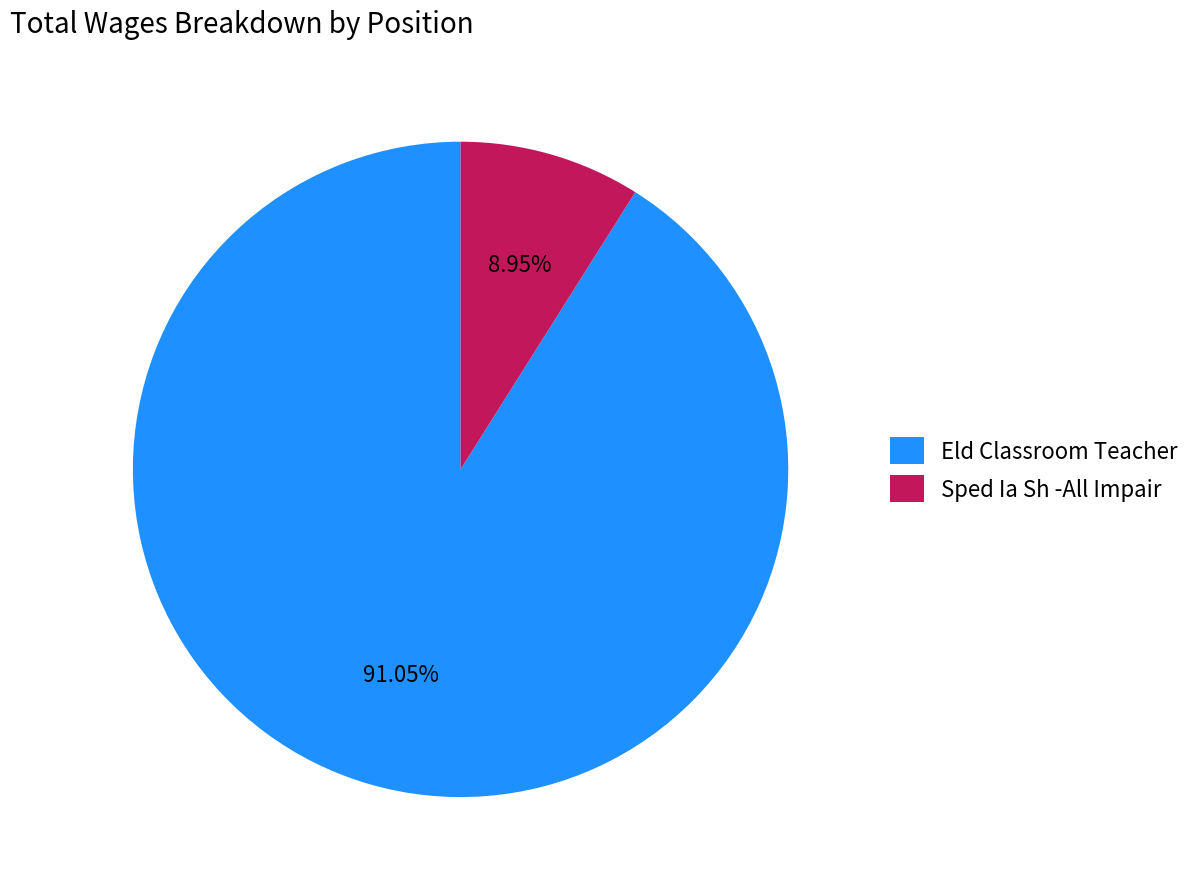

The Sped Ia Sh -All Impair slice represents 1% of the pie. True or false?

False